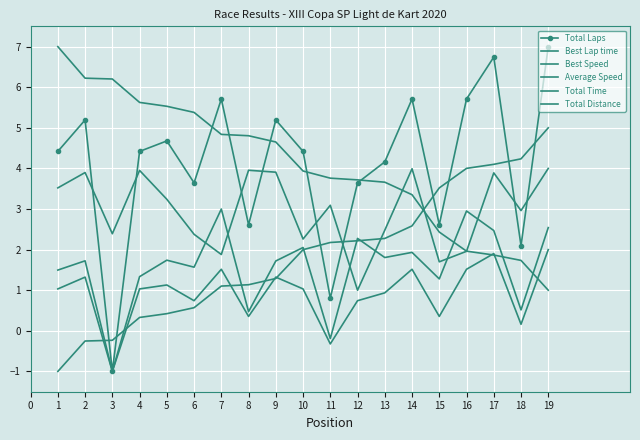

True or false: Best Lap time has more than 0 interior local peaks.

False